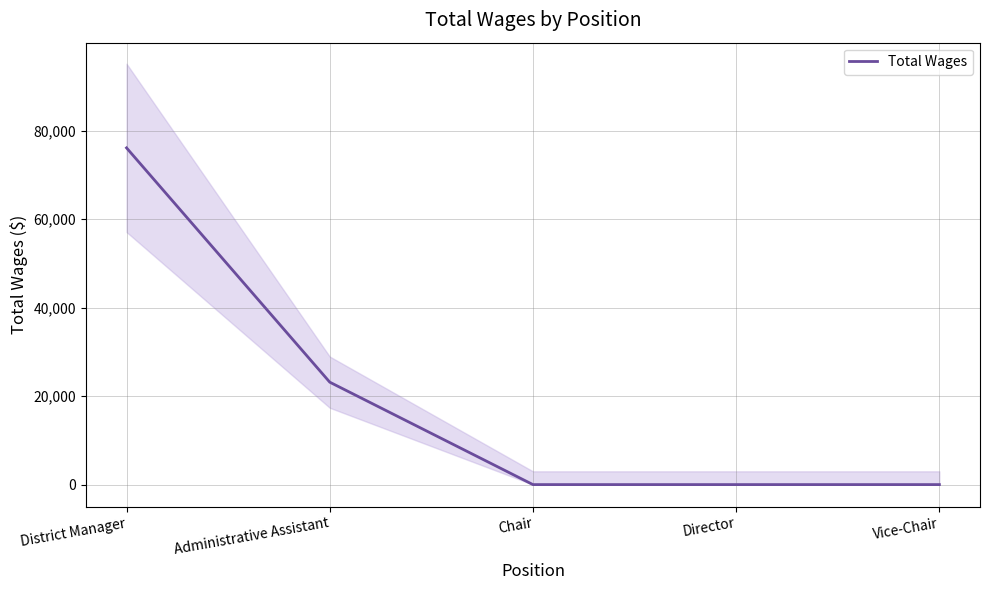

Does the chart display data point markers on the line(s)?

No